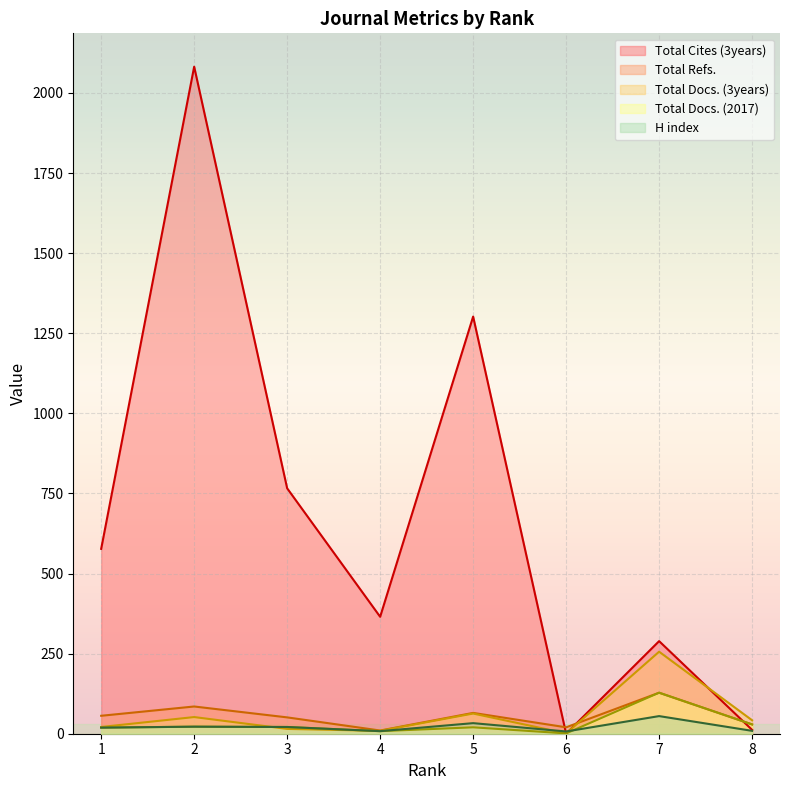

At which category is the sum across all series the highest?

2